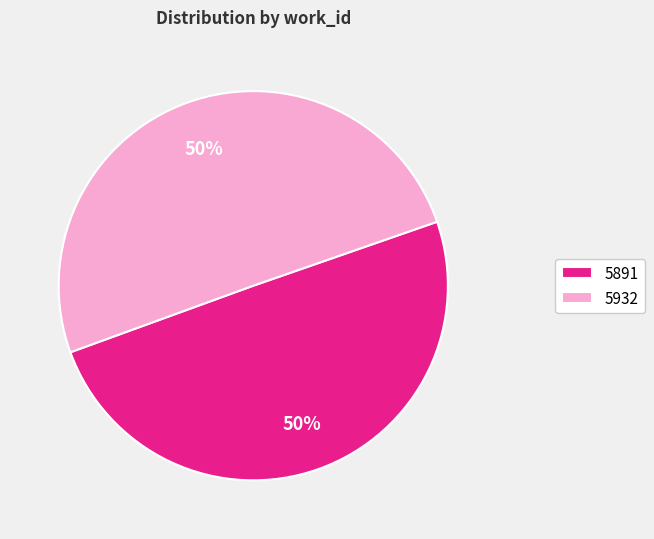

Do 5932 and 5891 together represent more than half of the pie?

Yes